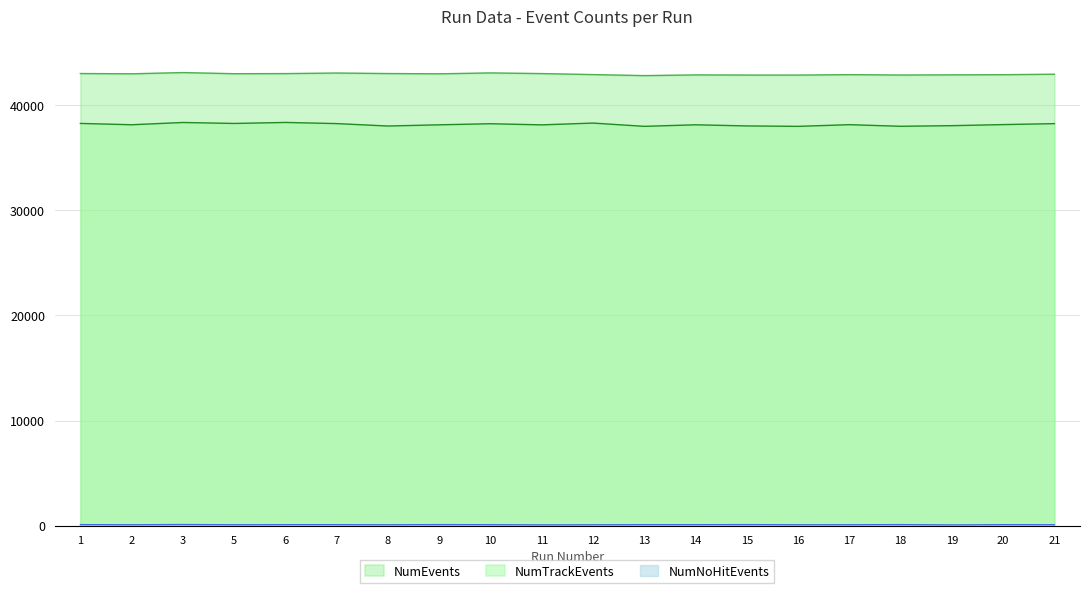

Rank the series by their maximum value, from lowest to highest.

NumNoHitEvents, NumTrackEvents, NumEvents